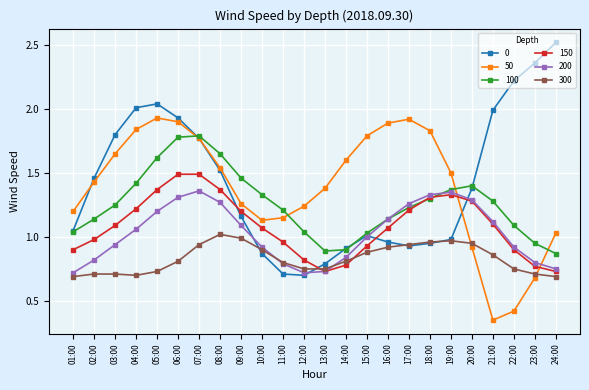

The 100 series shows 0.6 at 20:00. True or false?

False